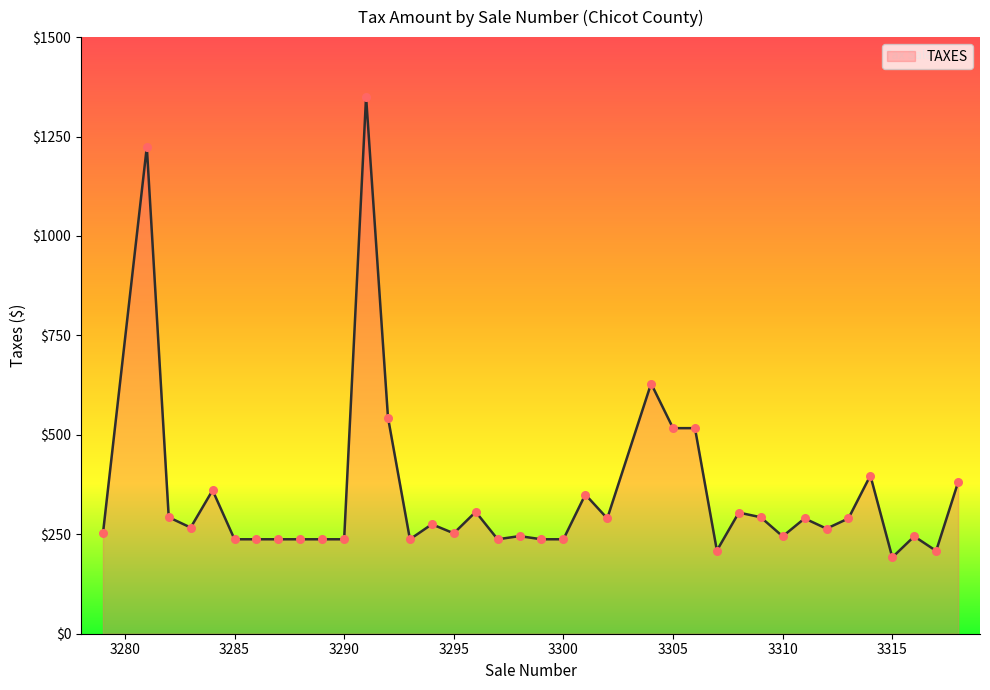

What is the minimum value shown in the chart?

192.0